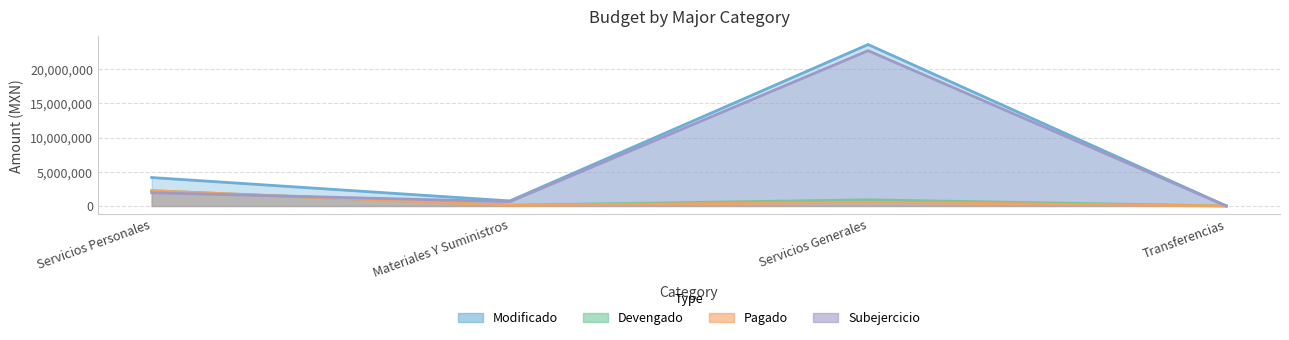

The Subejercicio series shows 1932636.6 at Servicios Personales. True or false?

True